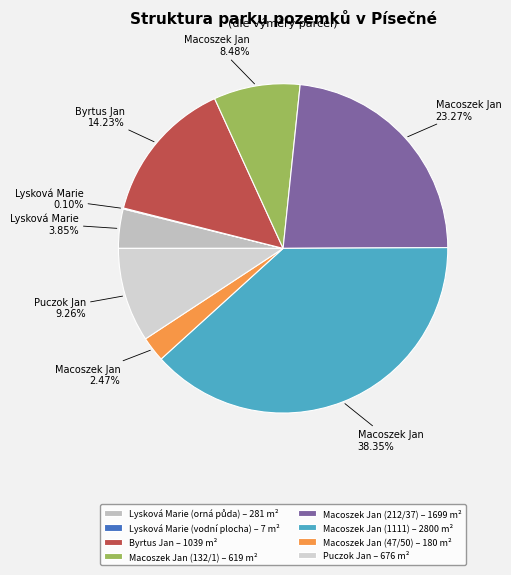

True or false: Lysková Marie (vodní plocha) accounts for 9% of the total.

False